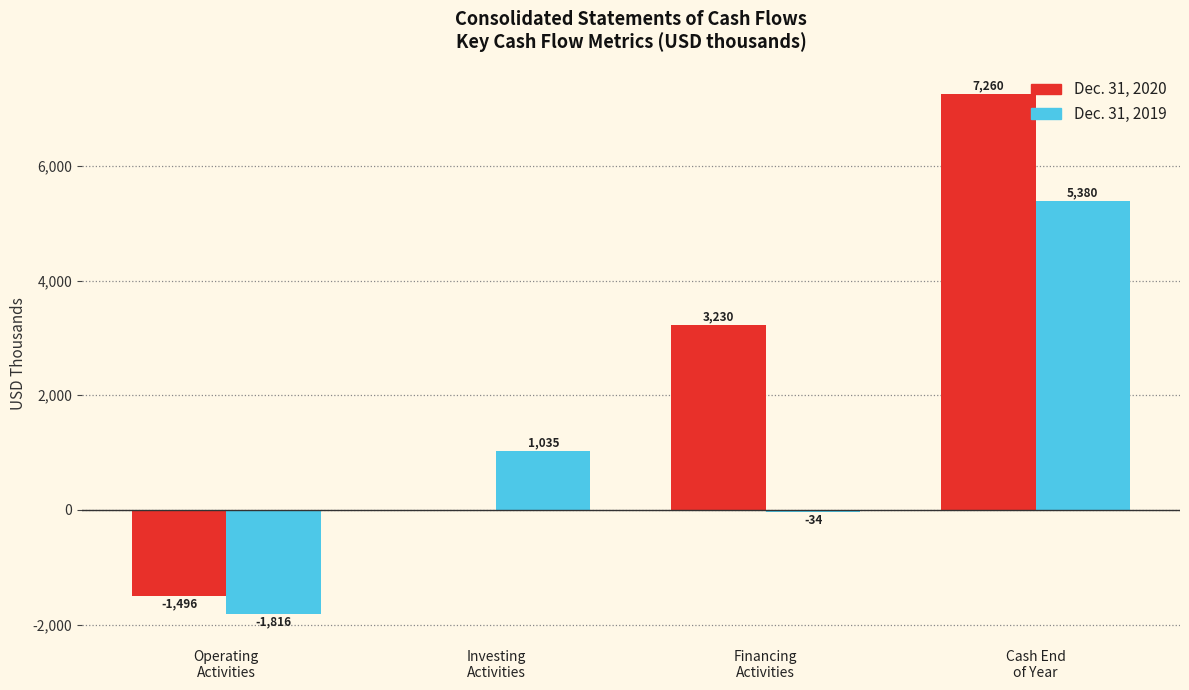

Count the number of categories in the chart.

4